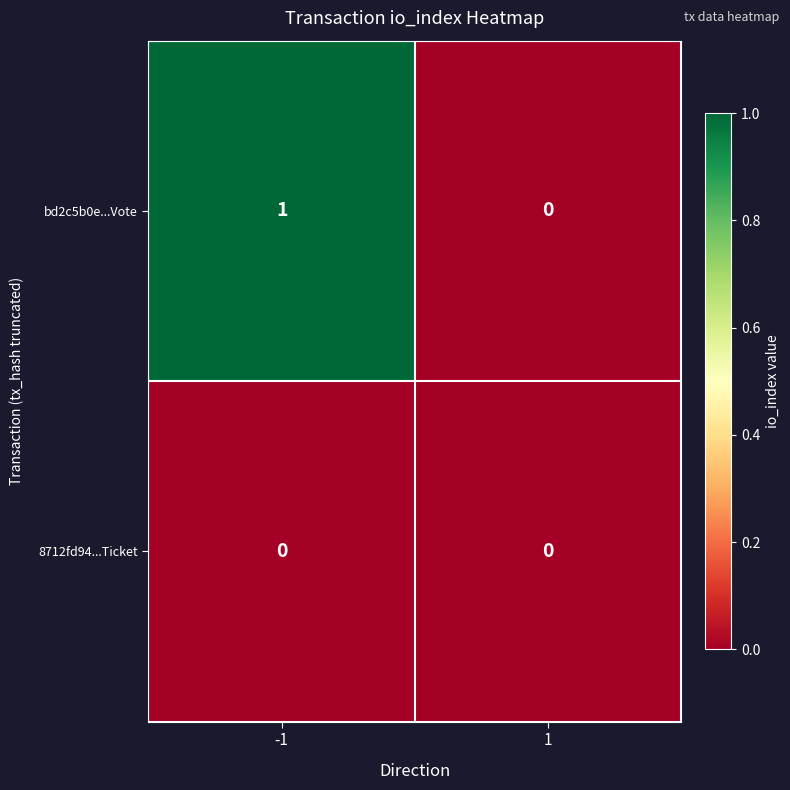

Which series has the largest total across all categories?

bd2c5b0e...Vote